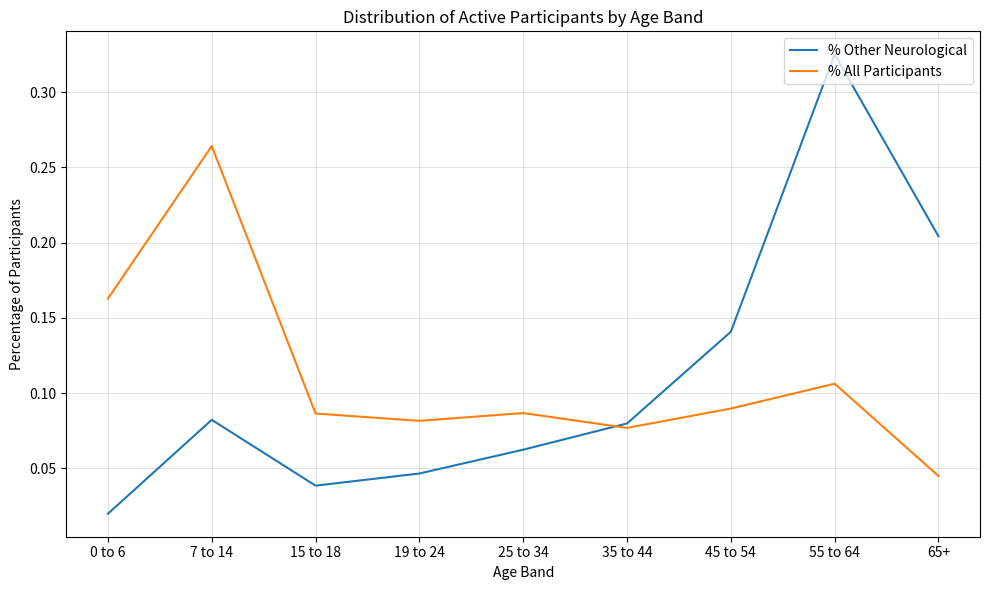

What position from the left is 35 to 44?

6